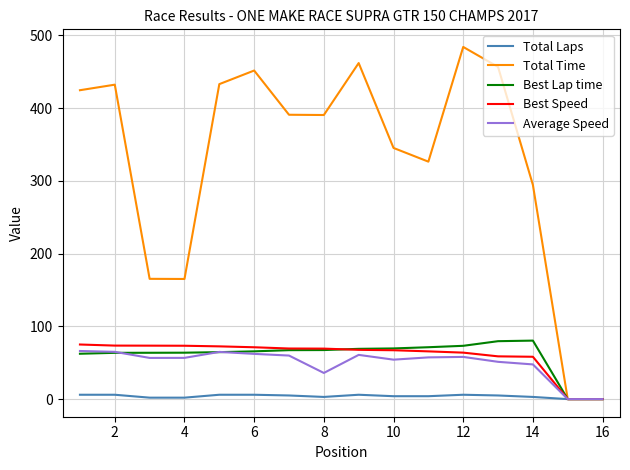

What is the maximum value shown in the chart?

484.0